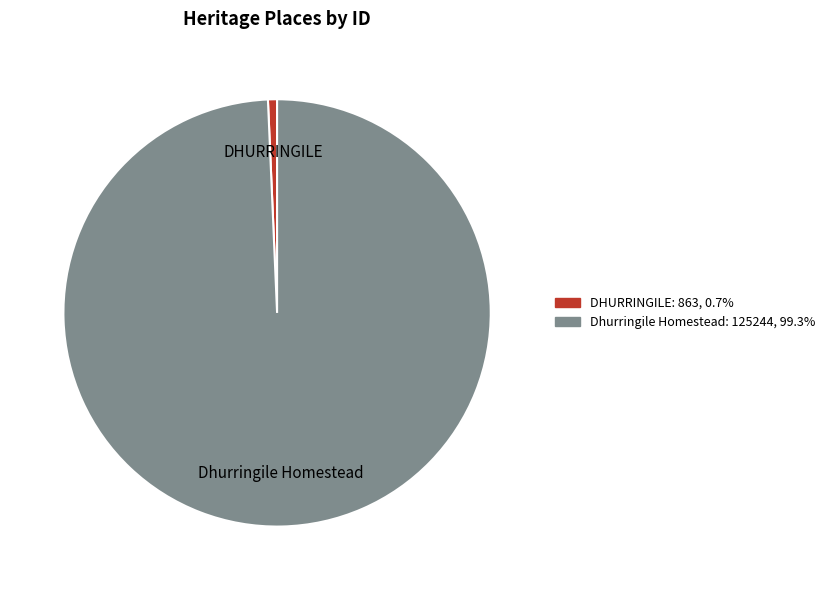

Is Dhurringile Homestead the majority of the pie?

Yes